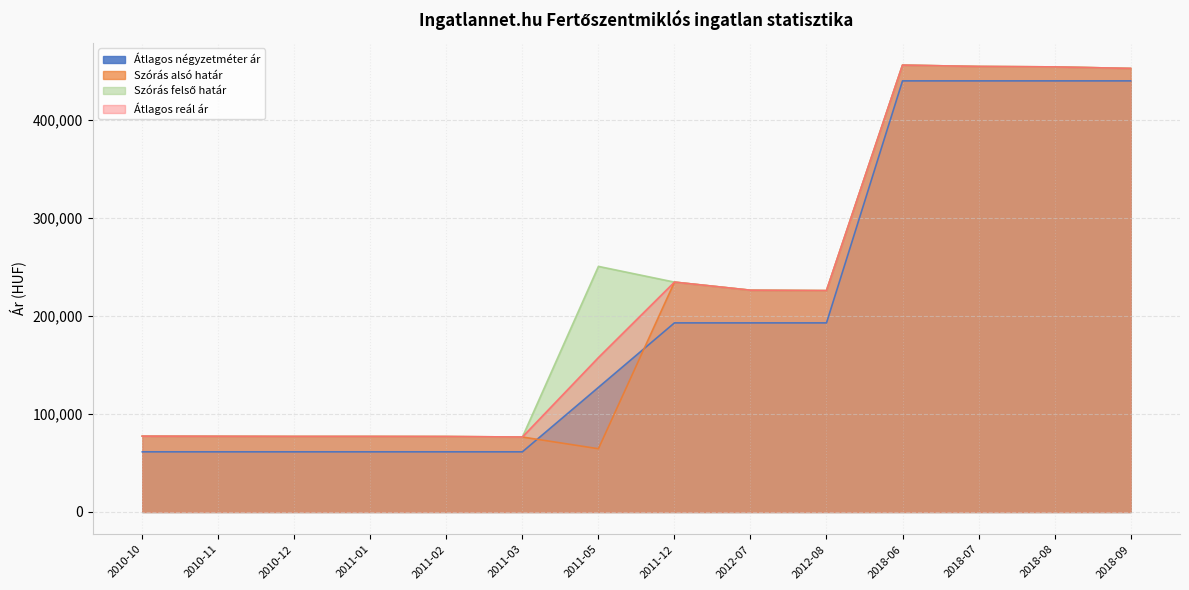

Read the Átlagos reál ár value at 2011-12, to the nearest 50.

234450